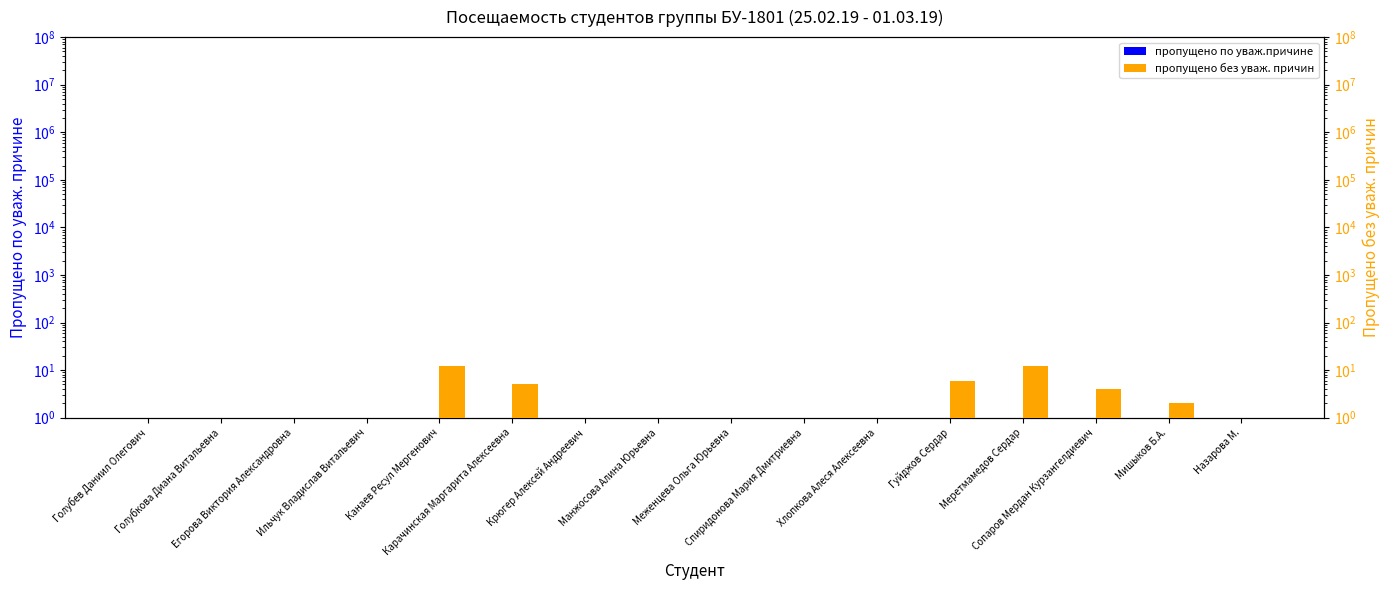

True or false: пропущено по уваж.причине has a value of 0.5 at Канаев Ресул Мергенович.

True